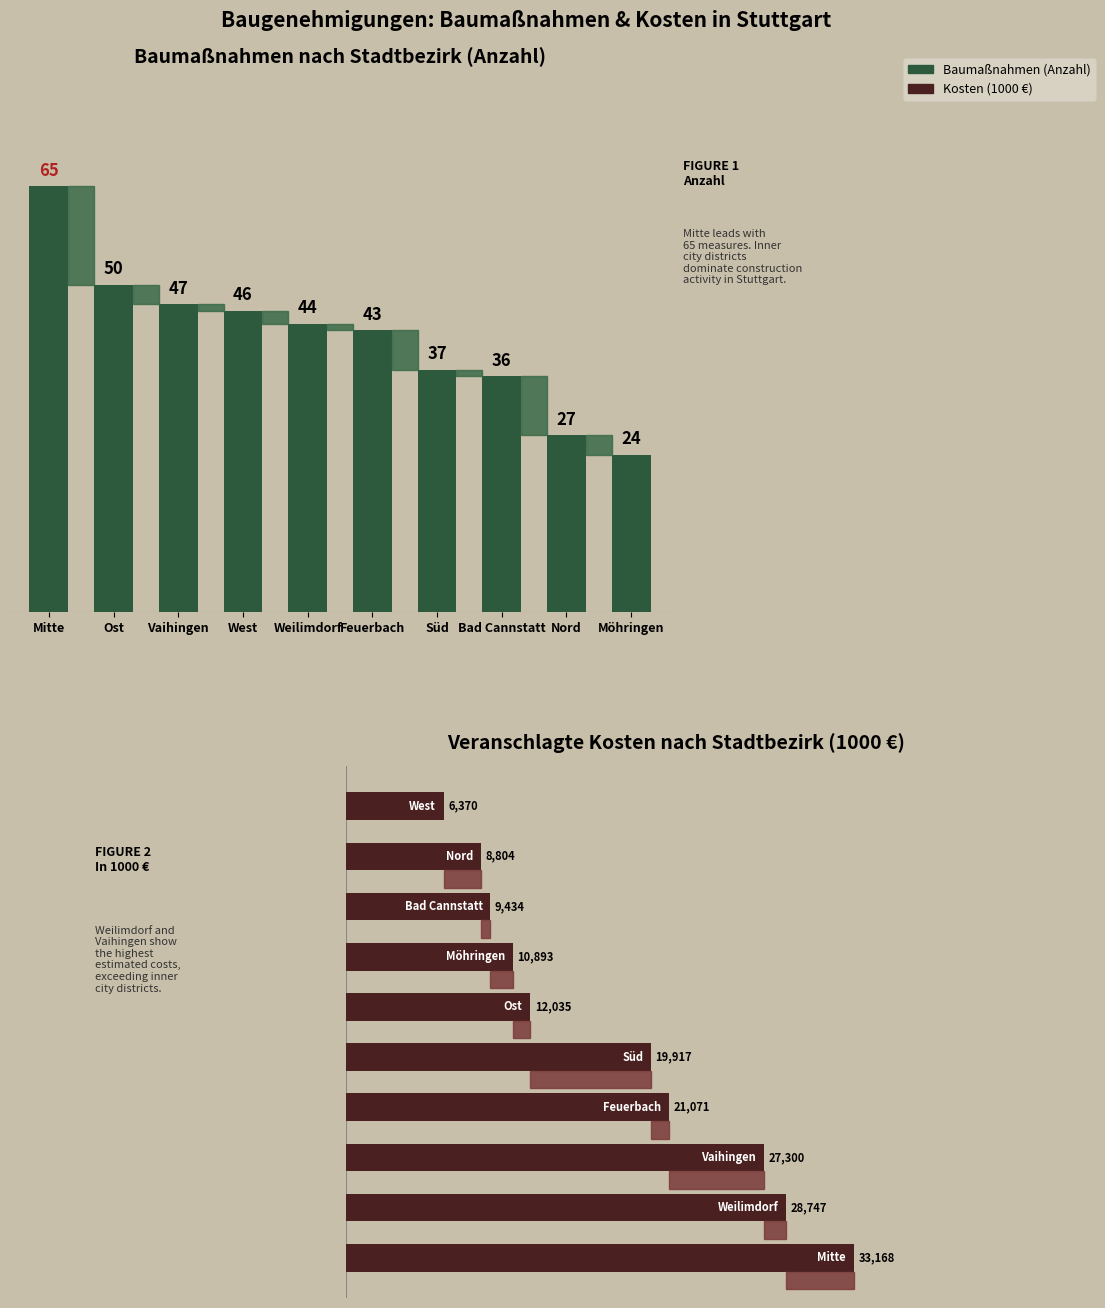

Between West and Nord, which is larger?

West